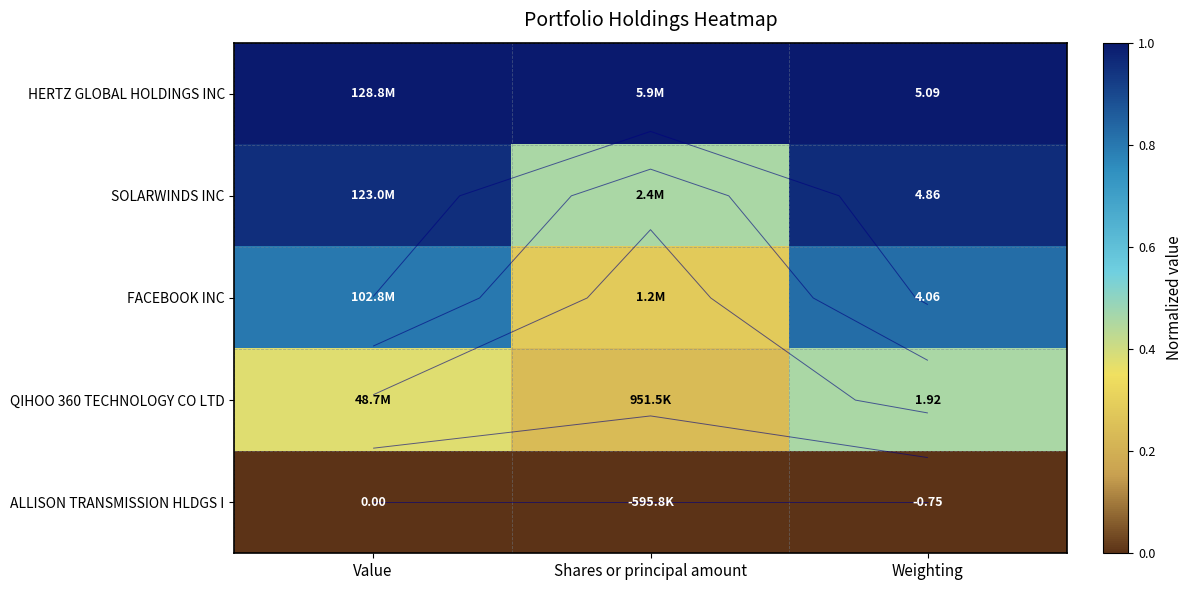

Which label corresponds to the largest value in the chart?

Value